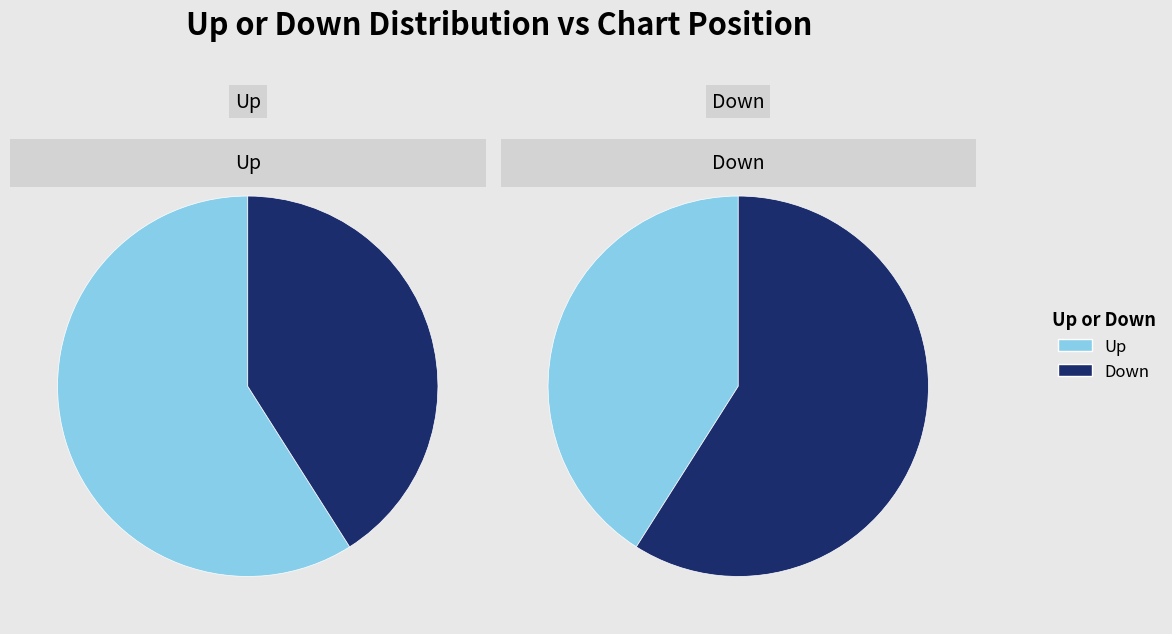

What is the change in value from up to down?

-18